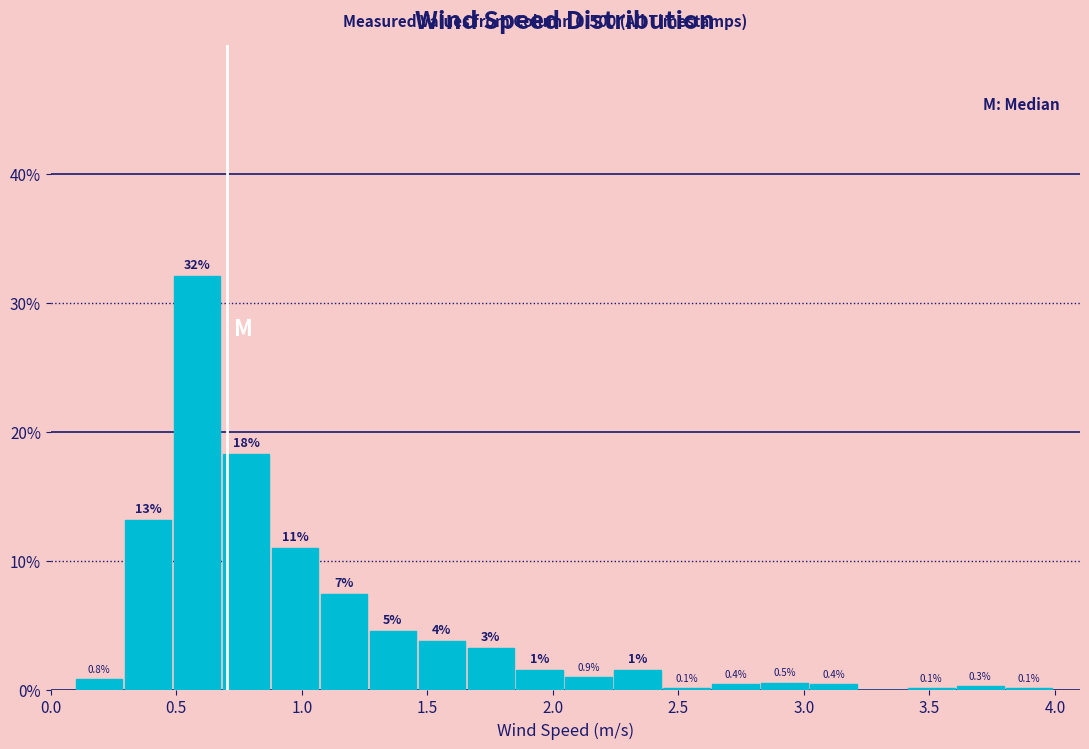

Read against the x-axis, roughly where is the centre of the tallest bar?

0.60